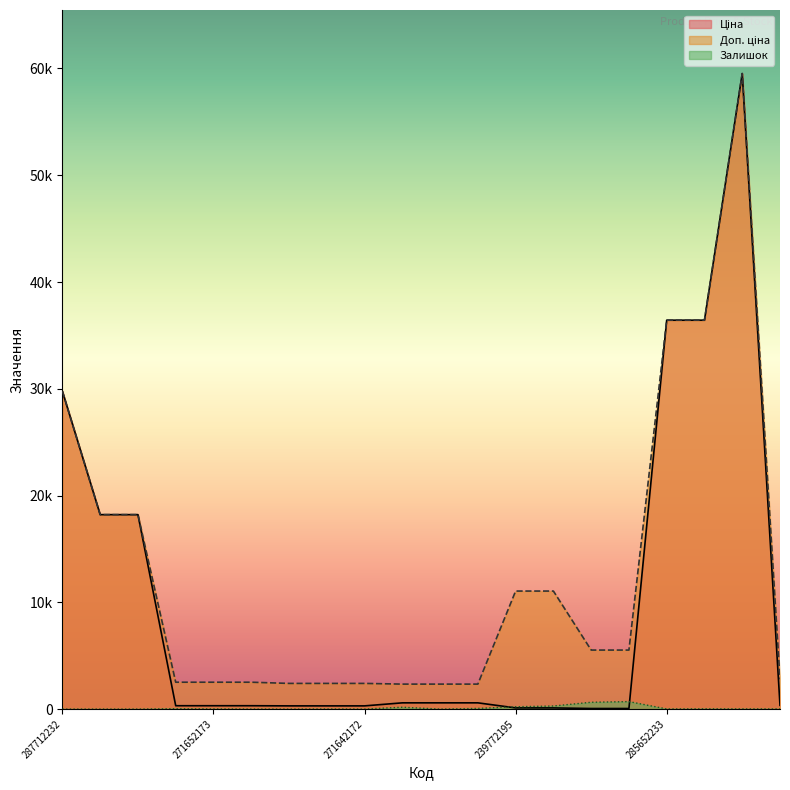

Rank the series by their maximum value, from highest to lowest.

Ціна, Доп. ціна, Залишок